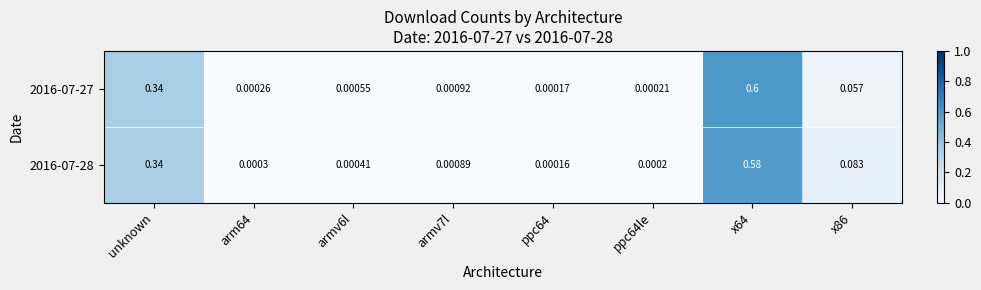

Which series changed the most between x64 and x86?

2016-07-27